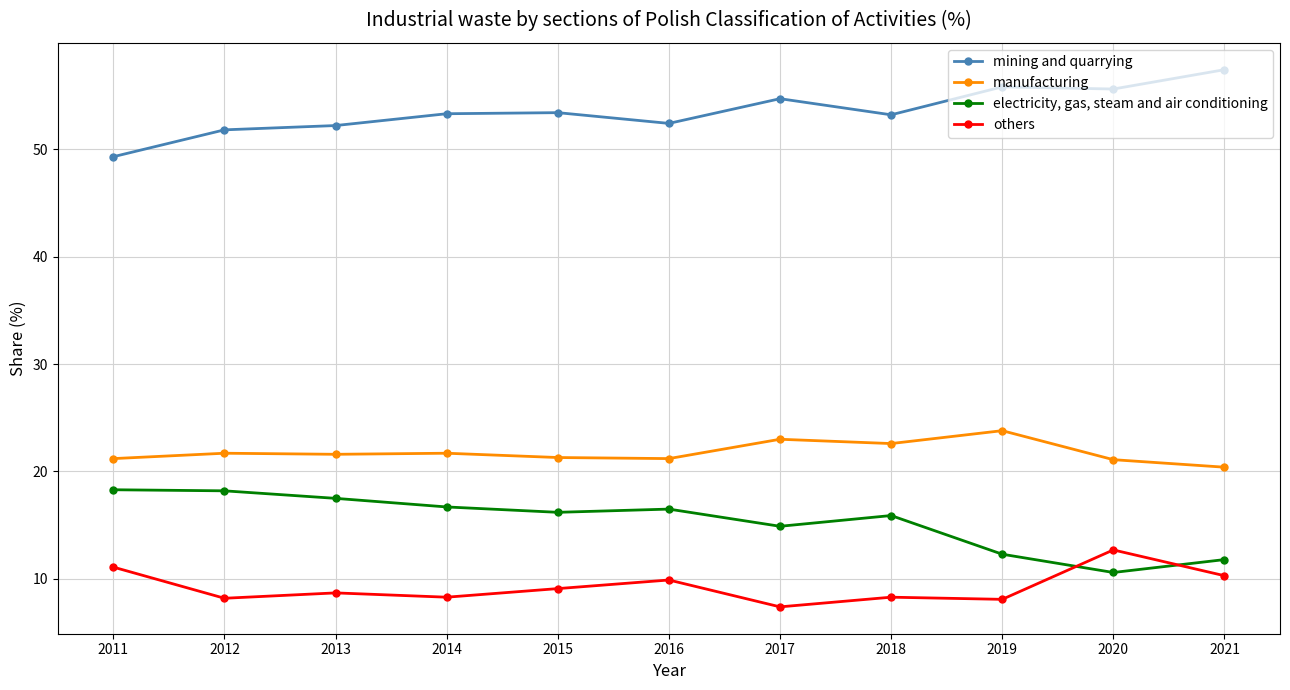

True or false: mining and quarrying has more than 0 points higher than both neighbors.

True